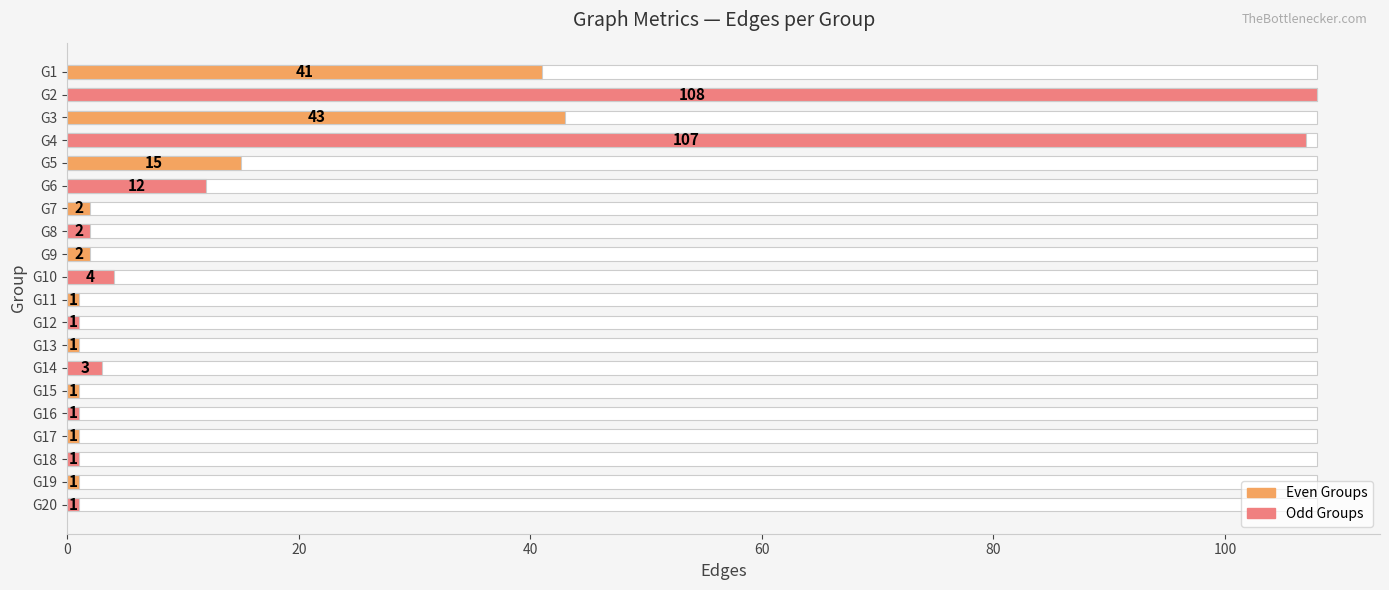

True or false: the data shows 141 at G2.

False